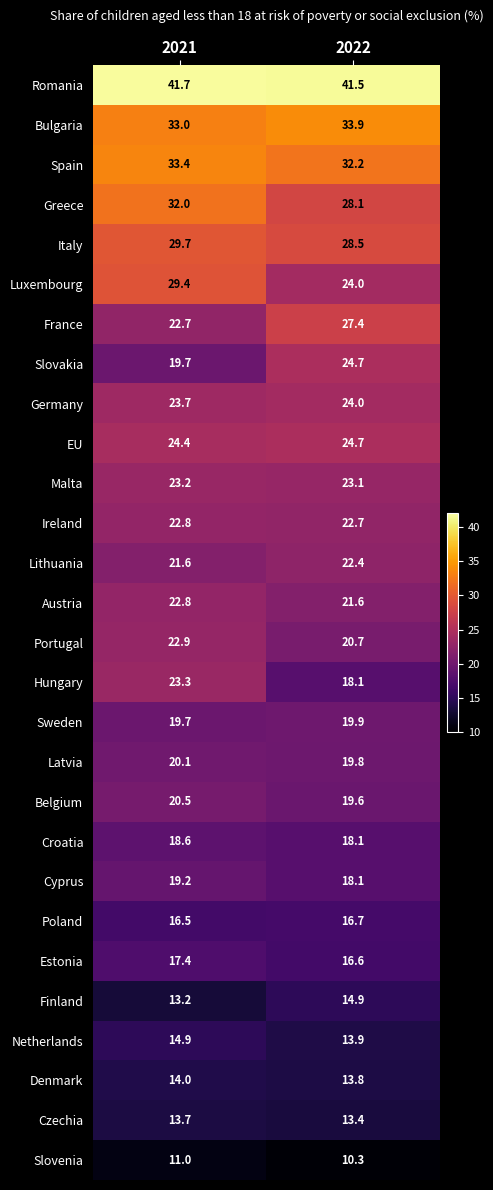

At which label is Luxembourg closest to 26?

2022